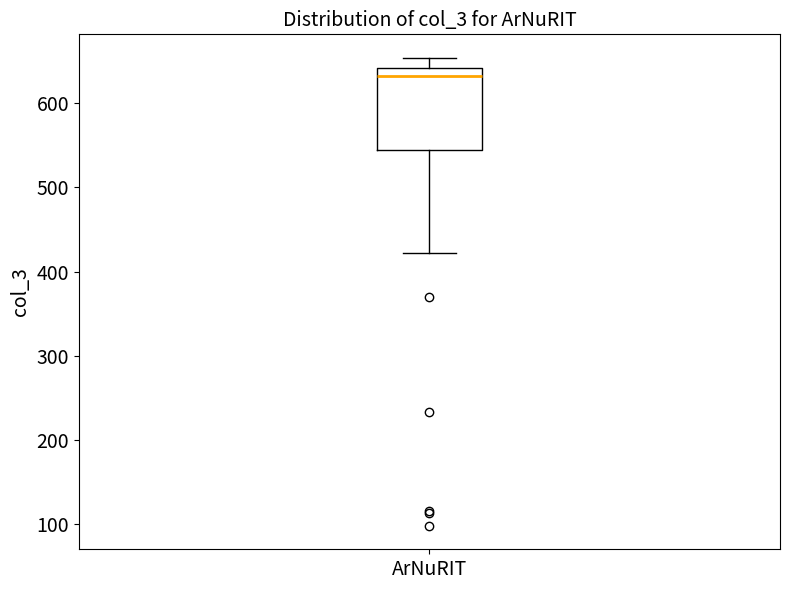

Read this box plot against the y-axis: the position of the median line, the range covered by the box, and the ends of both whiskers. The values are not printed on the chart, so give them approximately, as read against the axis.

median 630, box 550 to 640, whiskers 420 to 650